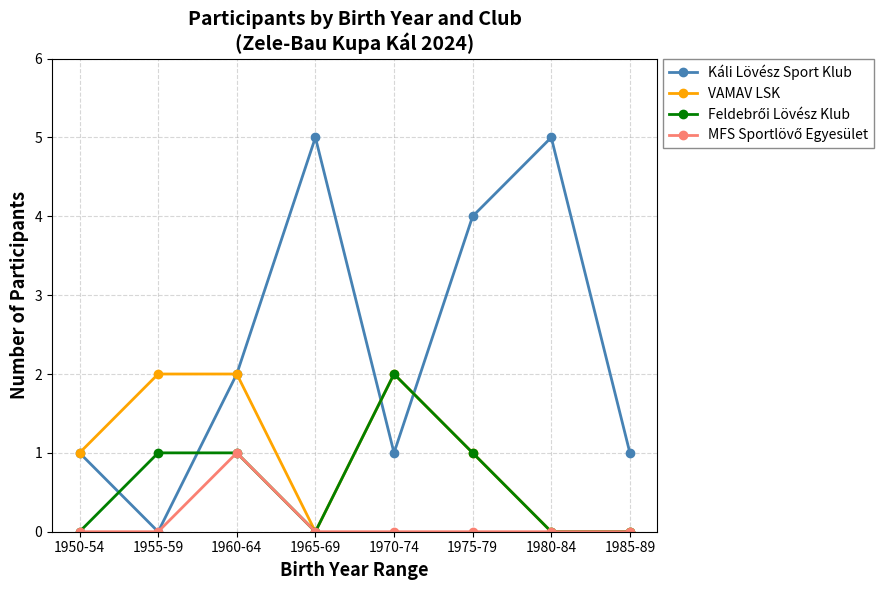

How many values in the Káli Lövész Sport Klub series are below 2?

4